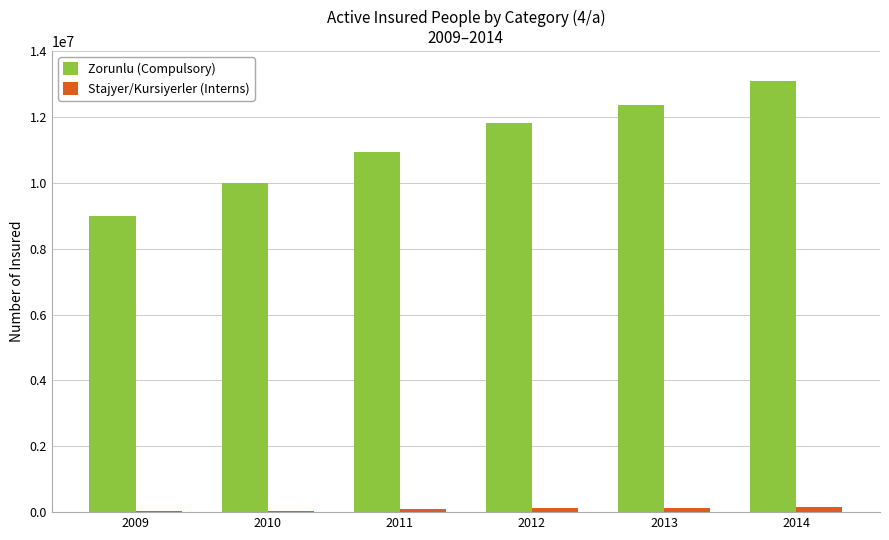

At which category does the chart reach its peak across all series?

2014